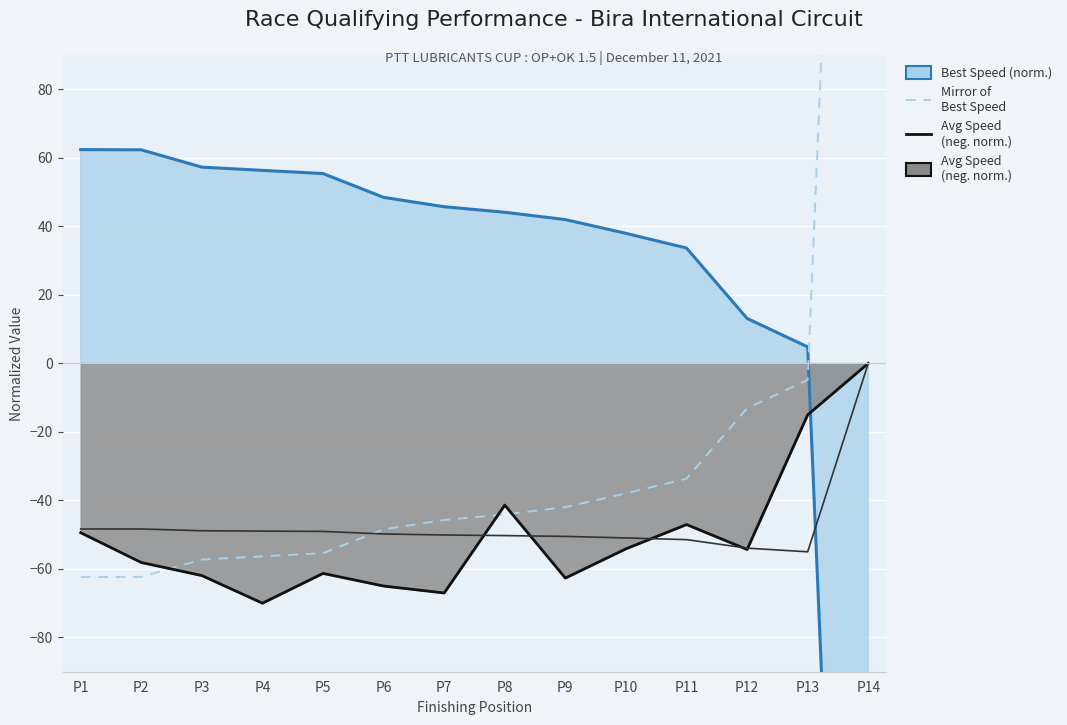

Which category has the highest value across all series?

P14